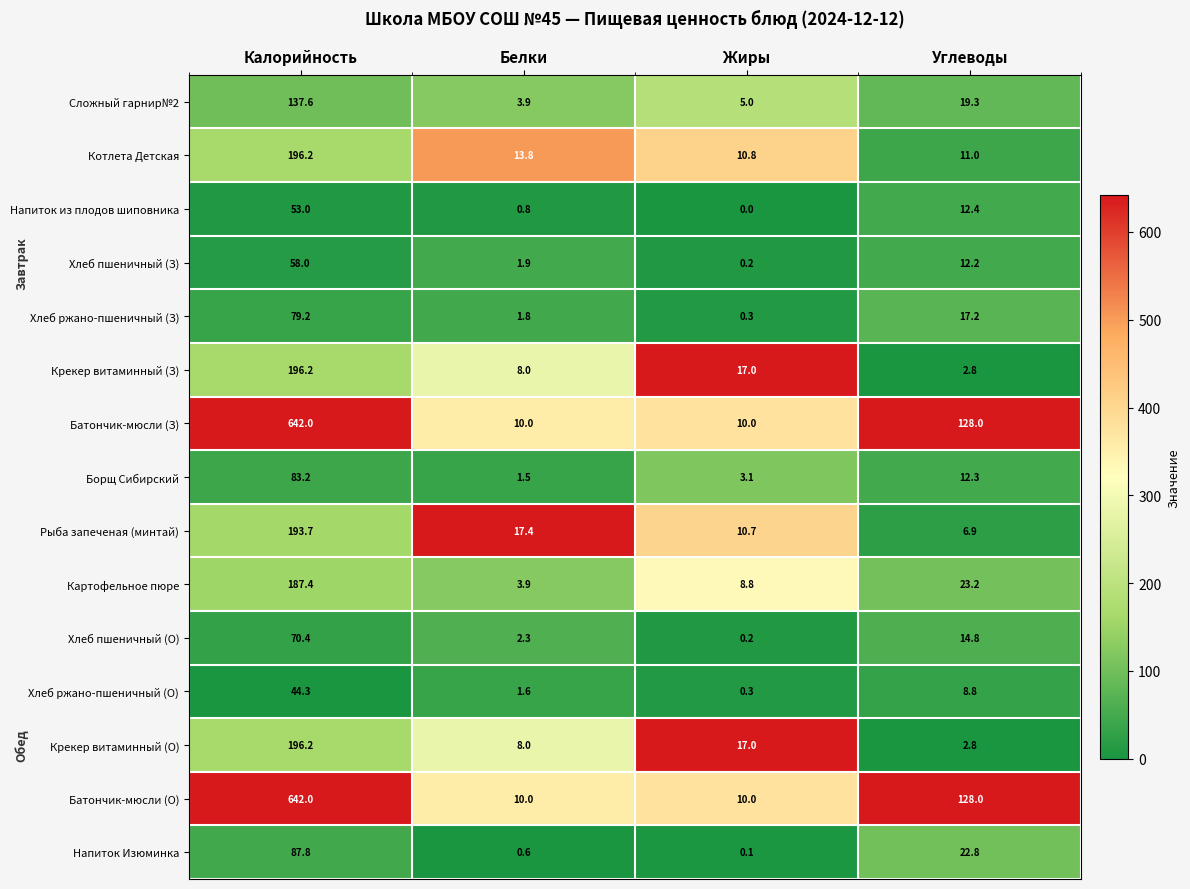

What is the difference between the Рыба запеченая (минтай) values at Углеводы and Белки?

10.5